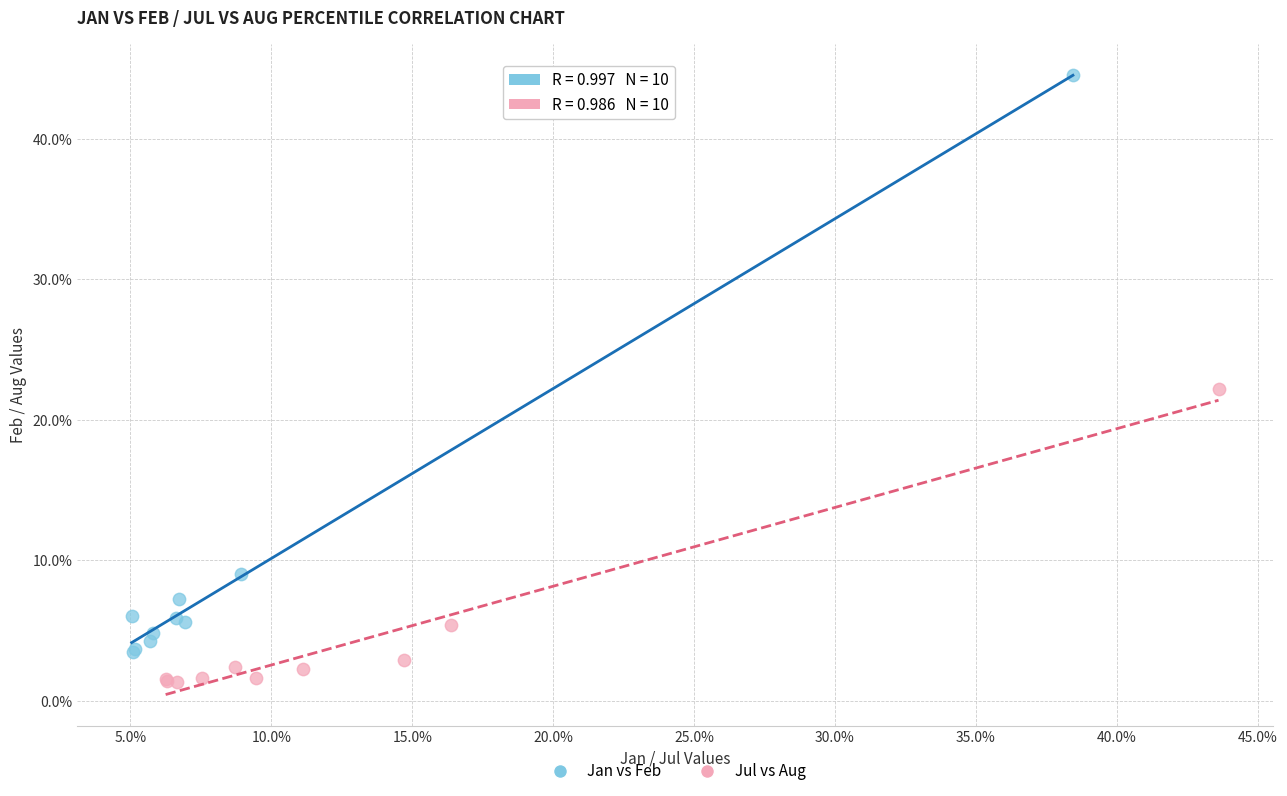

What are all the series names shown in the legend?

Jan vs Feb, Jul vs Aug